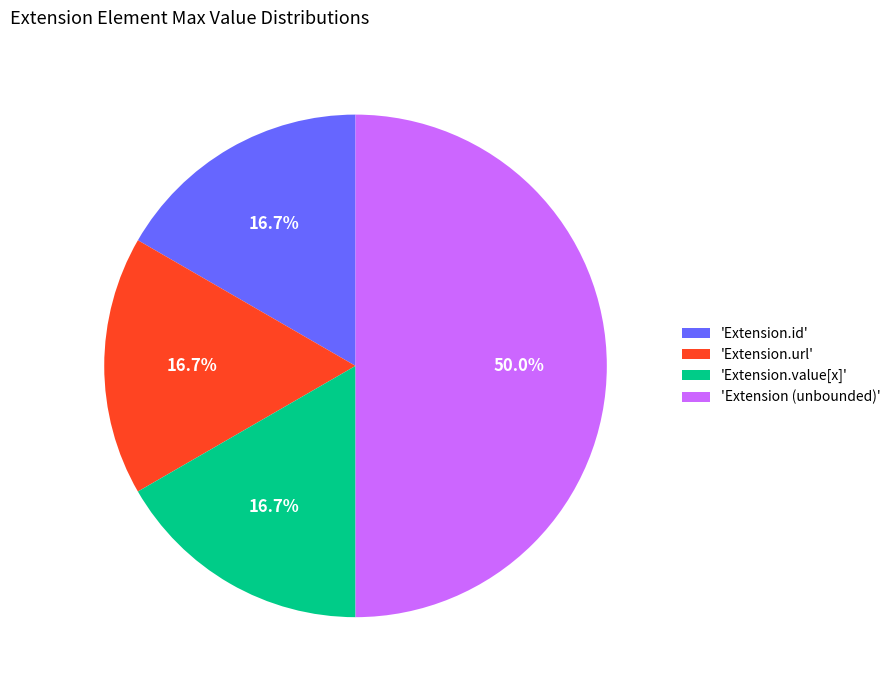

Does 'Extension.id' represent more than half of the total?

No